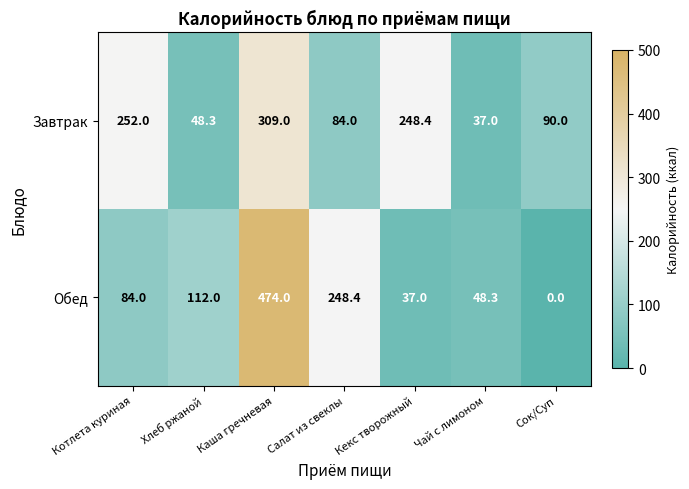

Is it true that Обед equals 0.0 at Сок/Суп?

True